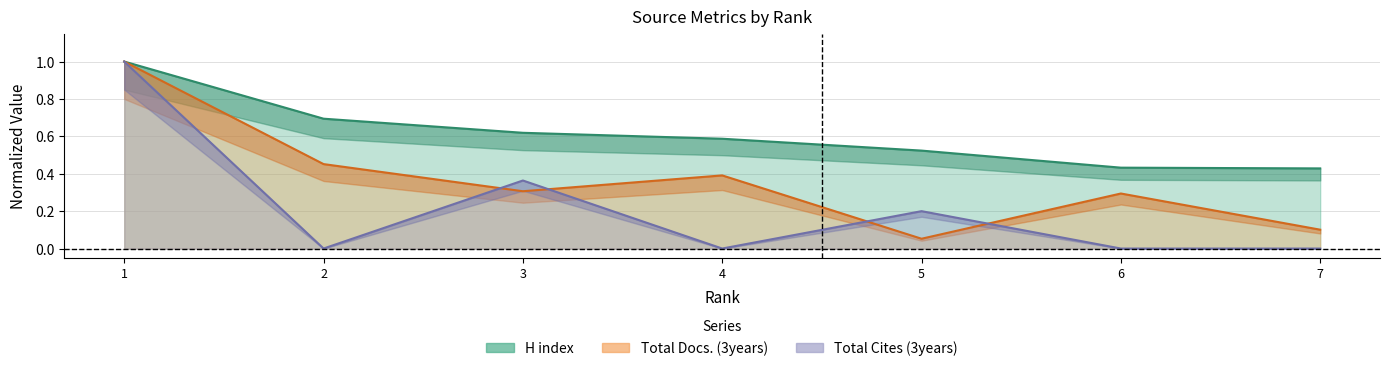

Is the value of H index at 6 greater than the value of Total Cites (3years) at 4?

Yes